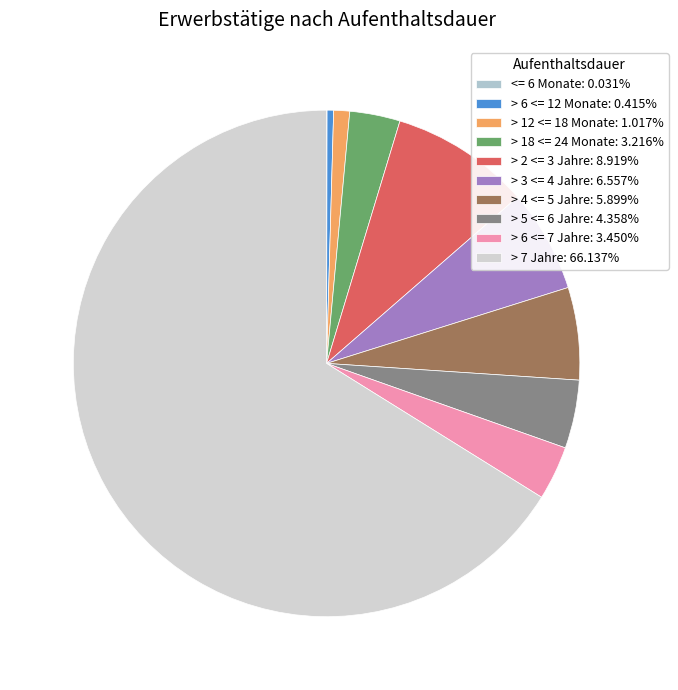

True or false: > 18 <= 24 Monate accounts for 14% of the total.

False